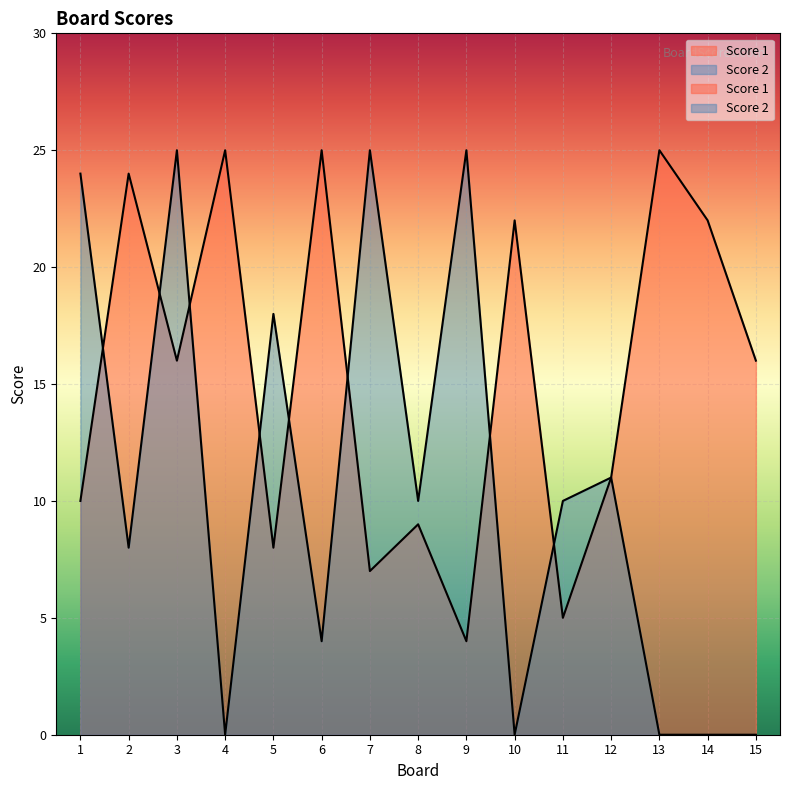

List the series in order of their overall mean, lowest first.

Score 2, Score 1